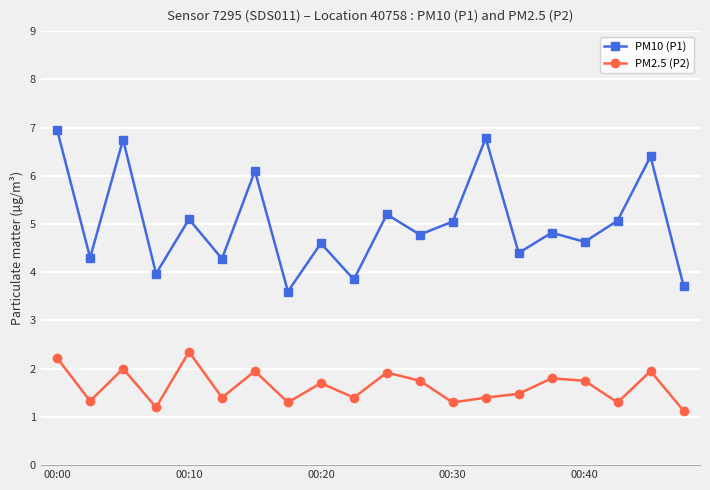

Is this an area chart (filled region under the line)?

No